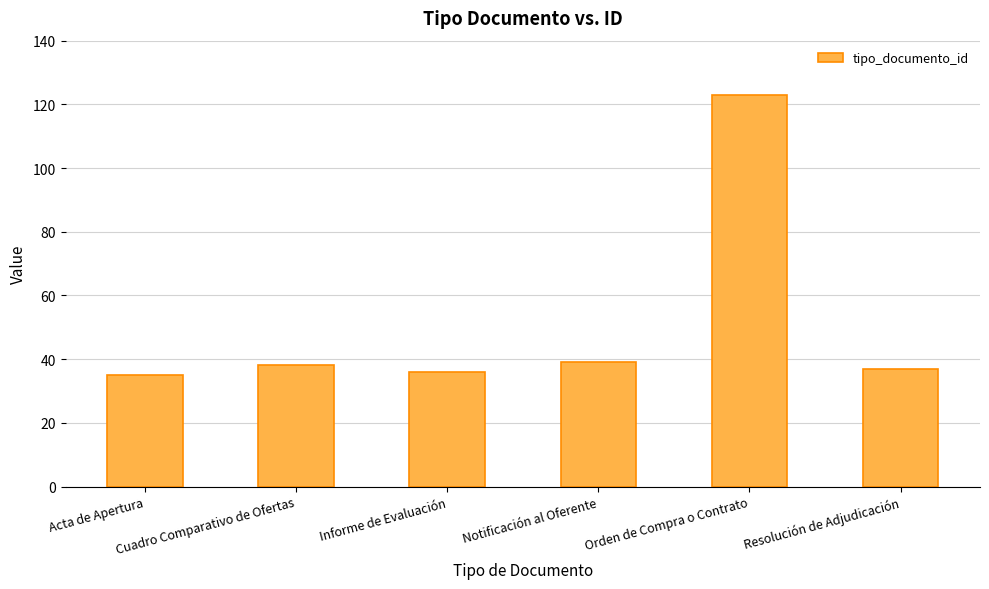

Reading right to left, what are all the values shown in this chart?

Resolución de Adjudicación=37	Orden de Compra o Contrato=123	Notificación al Oferente=39	Informe de Evaluación=36	Cuadro Comparativo de Ofertas=38	Acta de Apertura=35